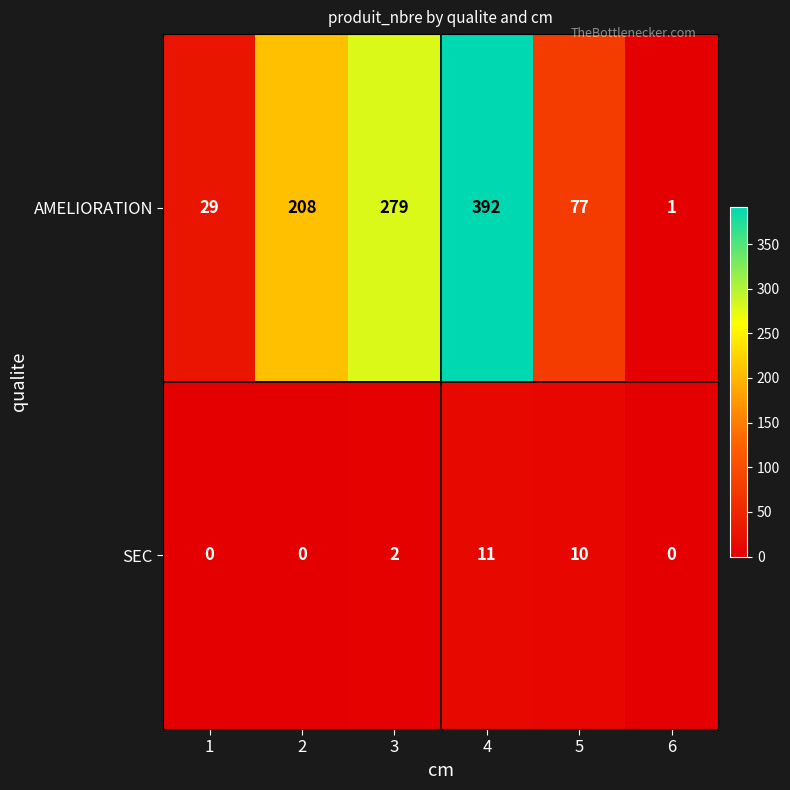

How many data points does each series have?

6